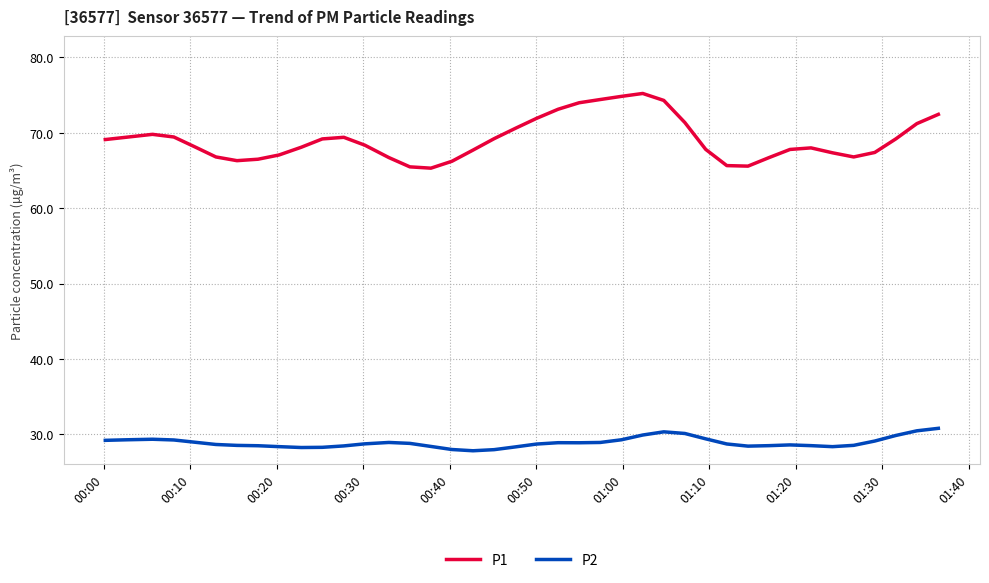

What is the difference between the maximum and minimum values in the P2 series?

3.0